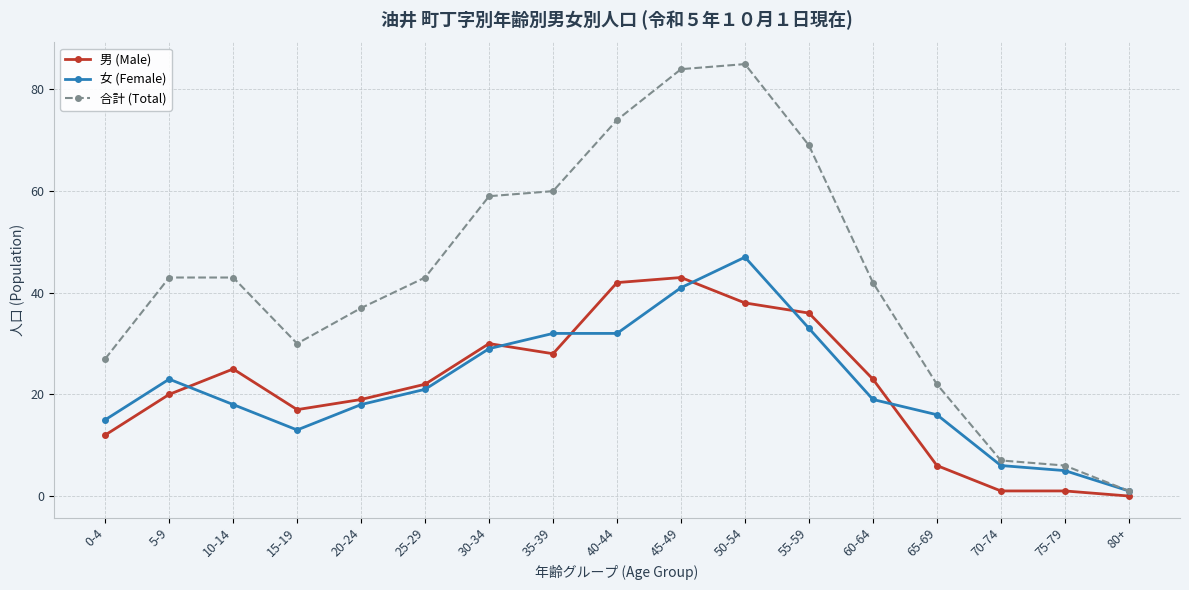

What are all the series names shown in the legend?

男 (Male), 女 (Female), 合計 (Total)